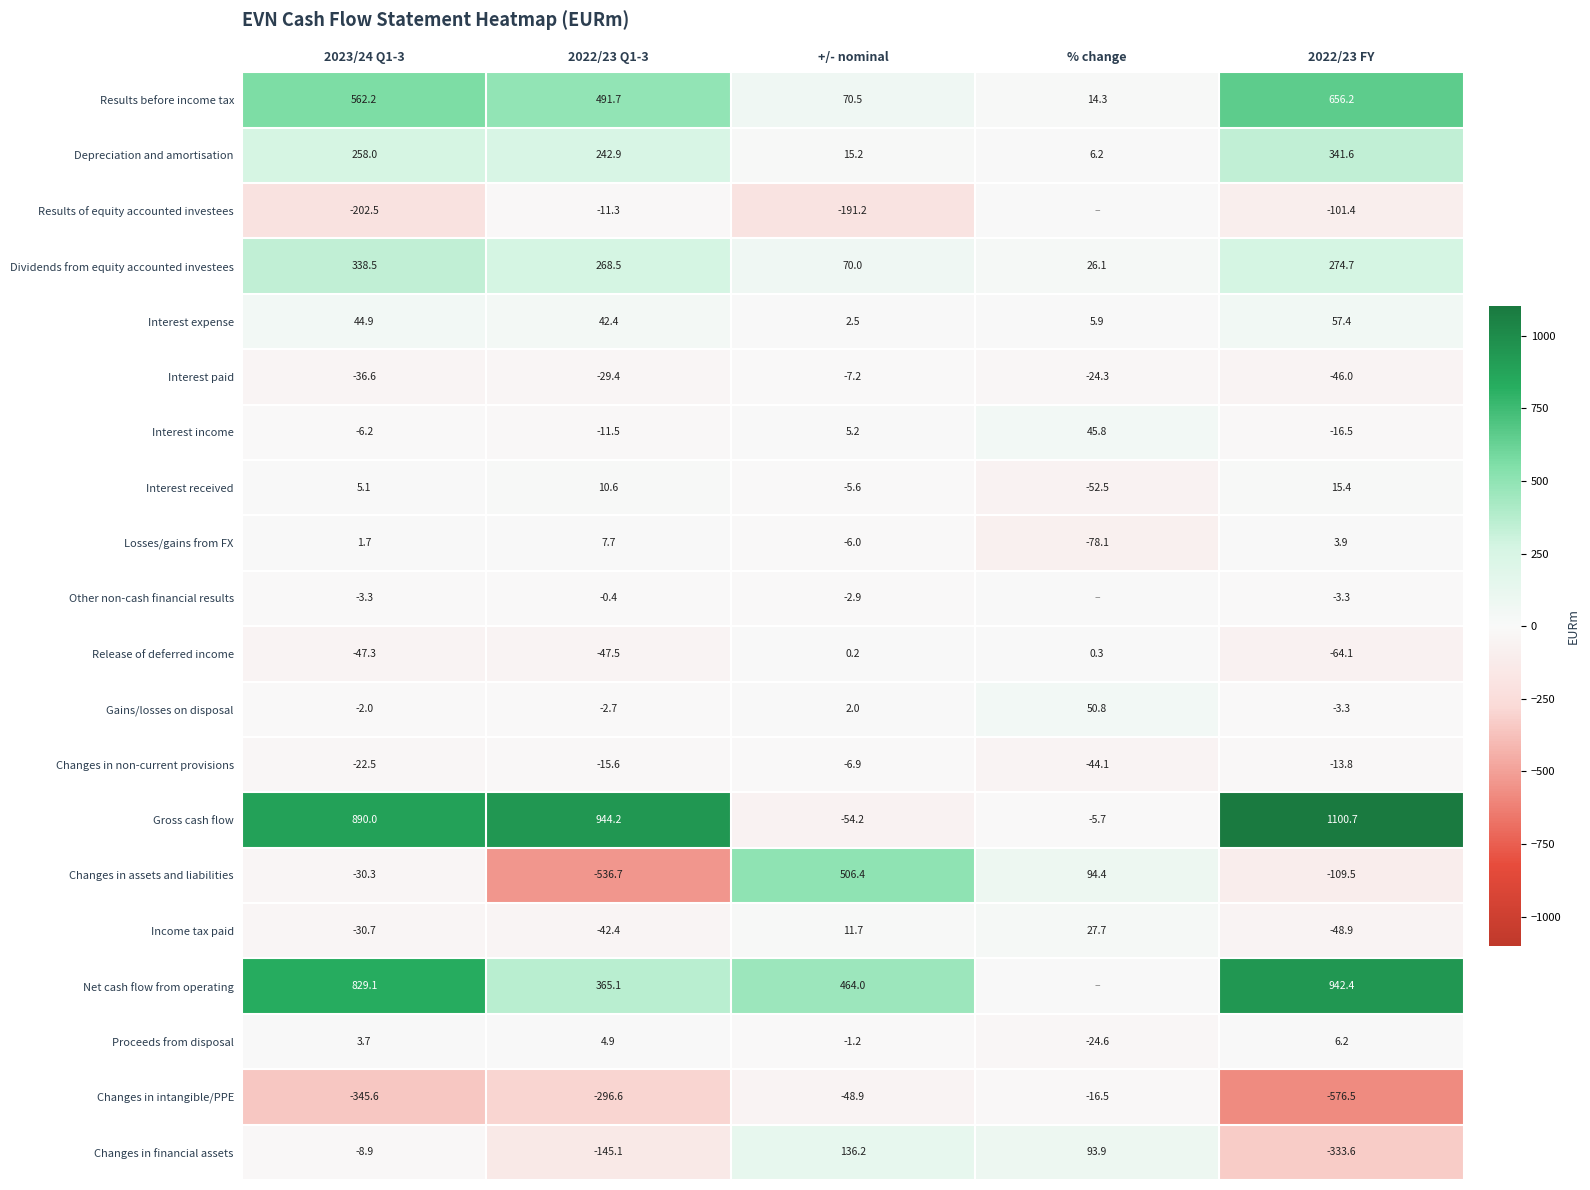

At which label is Interest received closest to -18?

+/- nominal